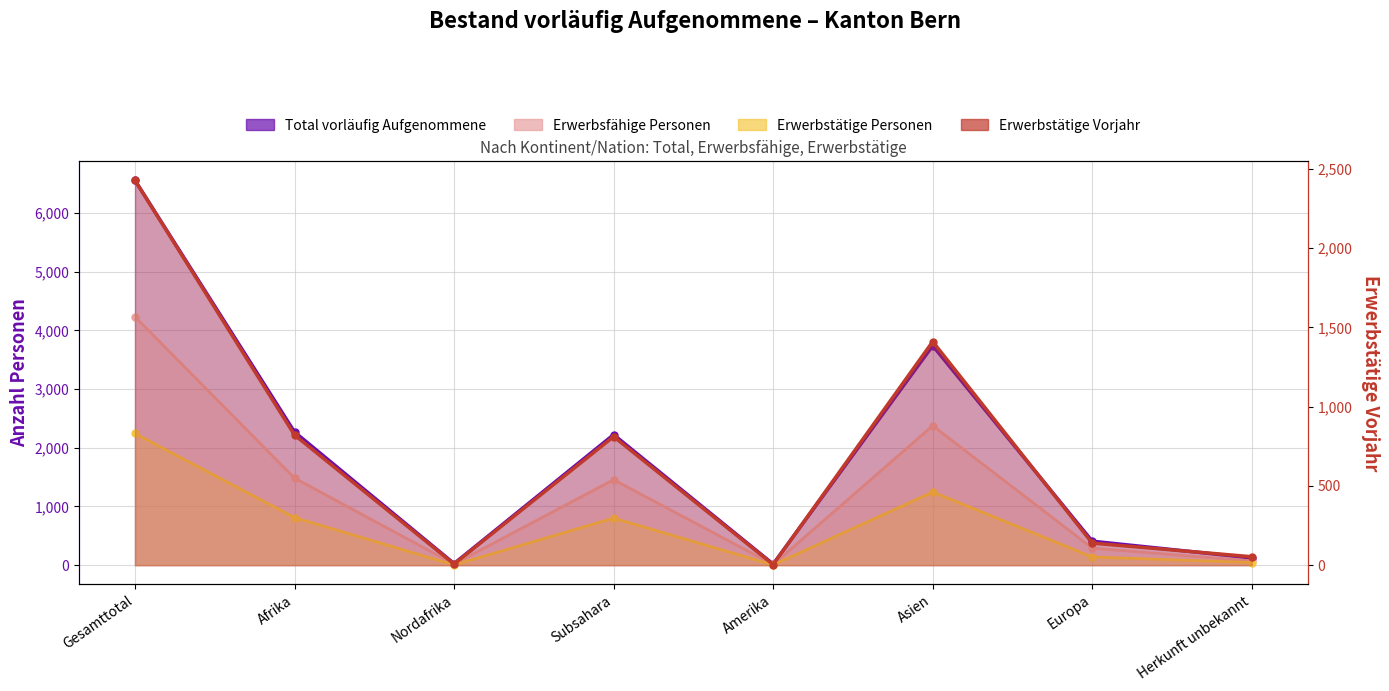

True or false: Total vorläufig Aufgenommene and Erwerbstätige Personen intersect in this chart.

False